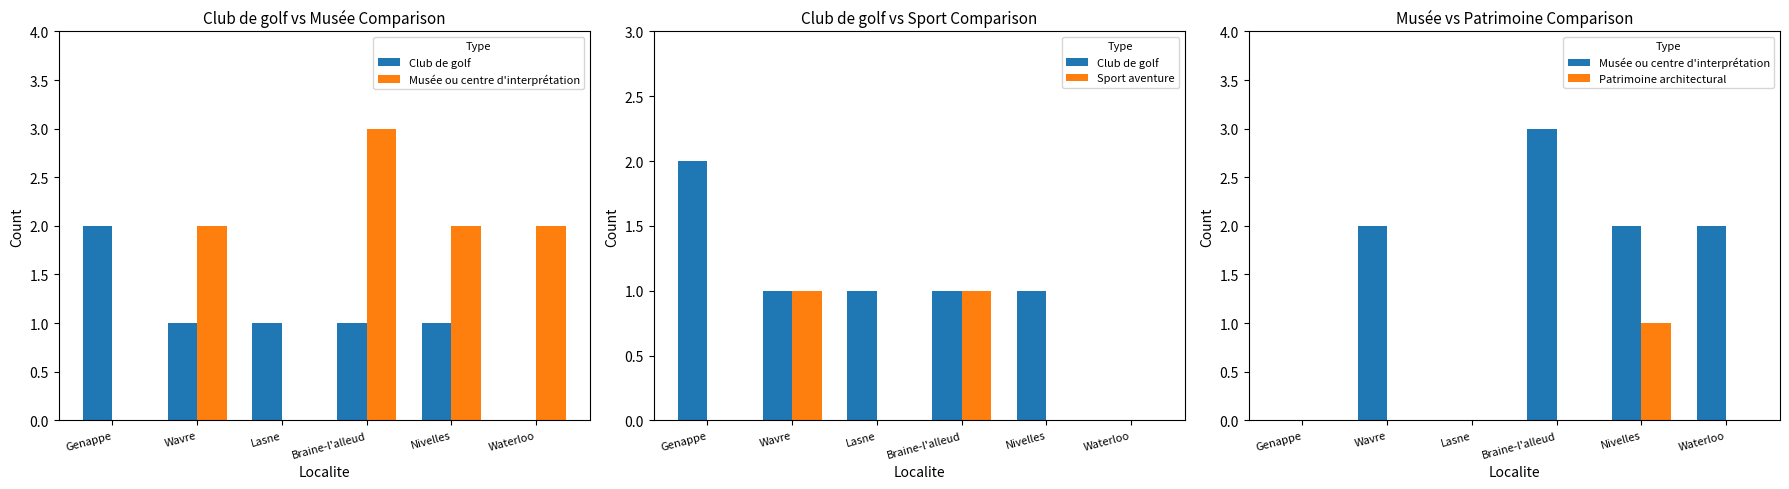

Reading left to right, transcribe all the data shown in this chart.

Club de golf: Genappe=2	Wavre=1	Lasne=1	Braine-l'alleud=1	Nivelles=1	Waterloo=0
Musée ou centre d'interprétation: Genappe=0	Wavre=2	Lasne=0	Braine-l'alleud=3	Nivelles=2	Waterloo=2
Sport aventure: Genappe=0	Wavre=1	Lasne=0	Braine-l'alleud=1	Nivelles=0	Waterloo=0
Patrimoine architectural: Genappe=0	Wavre=0	Lasne=0	Braine-l'alleud=0	Nivelles=1	Waterloo=0